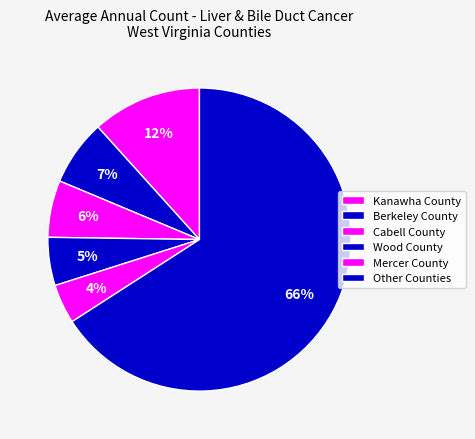

How many segments does this pie chart have?

6